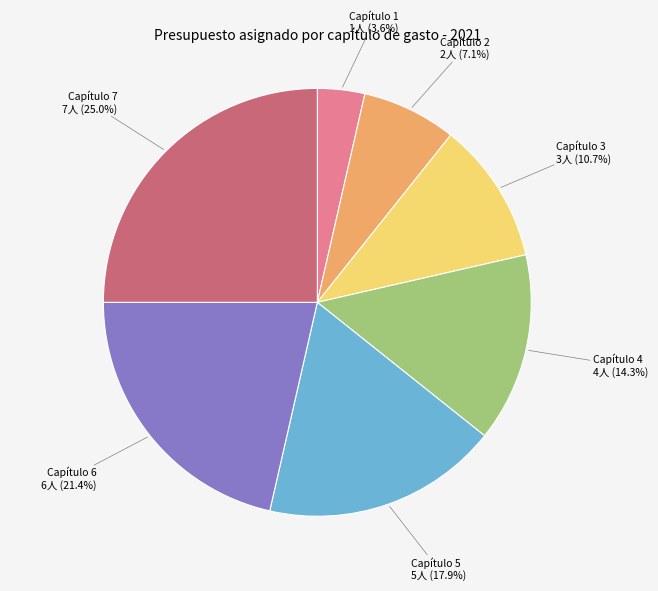

What is the smallest slice in the pie chart?

Capítulo 1